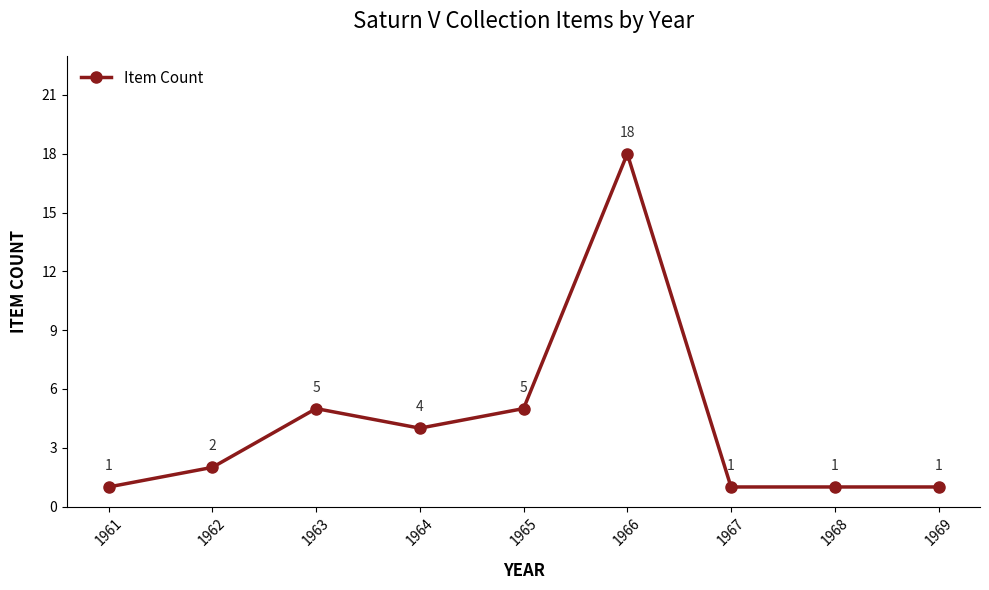

What is the minimum value shown in the chart?

1